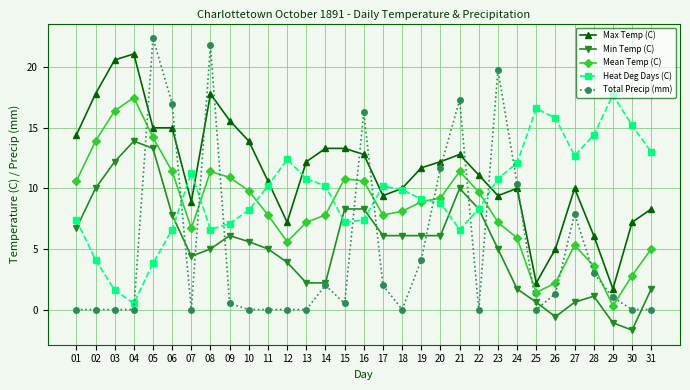

Rank the series at 03 from highest to lowest value.

Max Temp (C), Mean Temp (C), Min Temp (C), Heat Deg Days (C), Total Precip (mm)